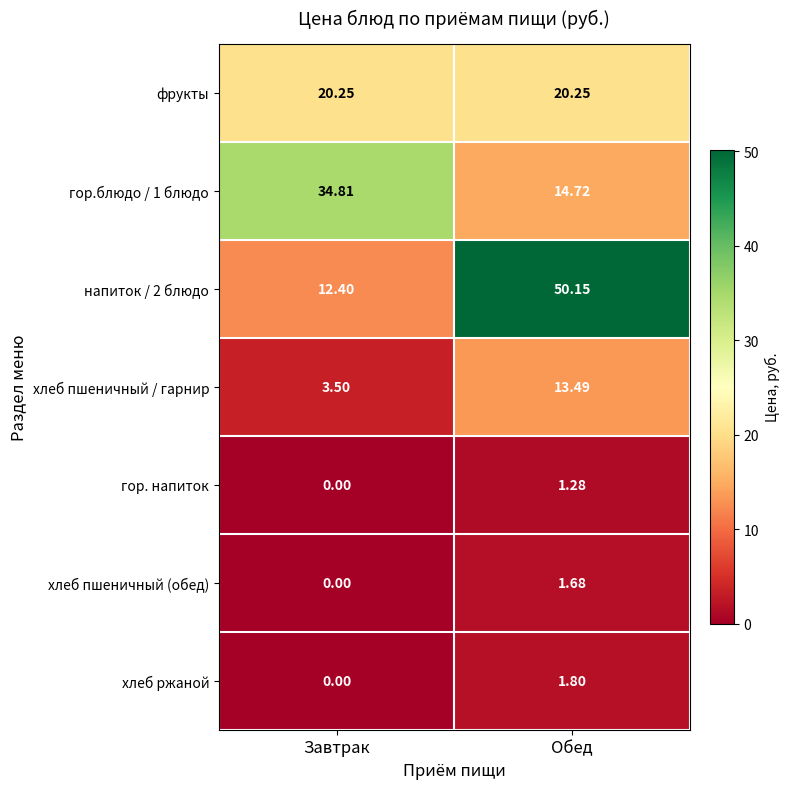

Which label corresponds to the smallest value in the chart?

Завтрак